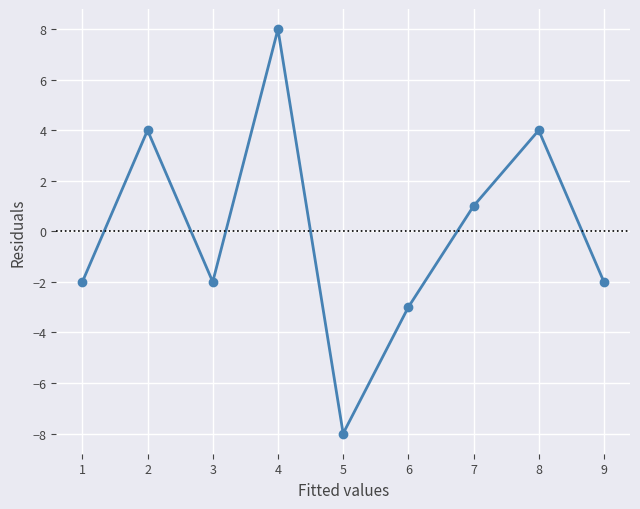

How many positive values are there?

4